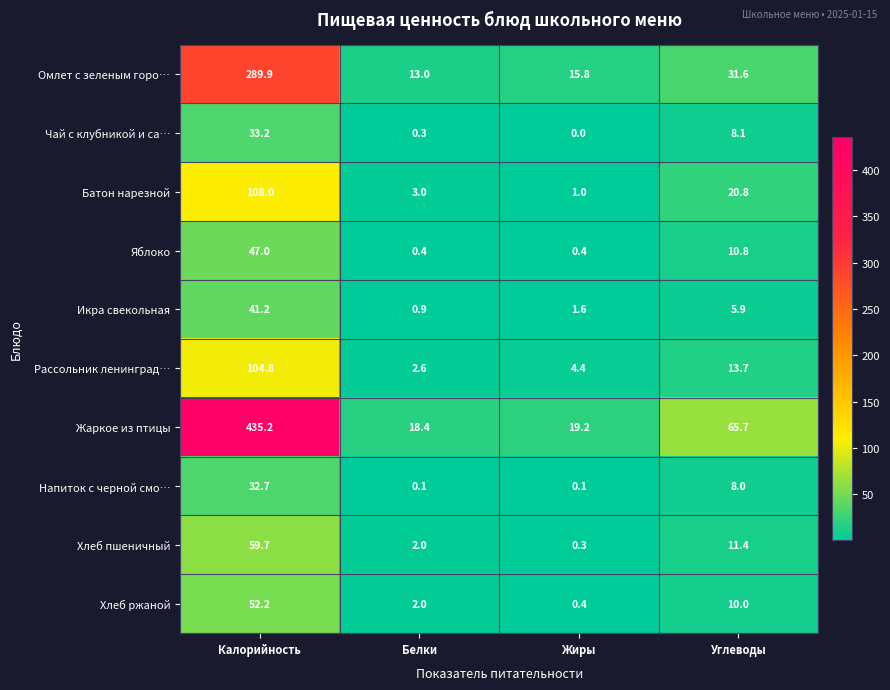

How many distinct data groups are displayed?

10